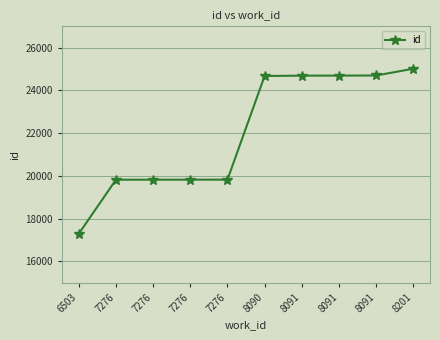

The chart shows a value of 12609 at 8091. True or false?

False